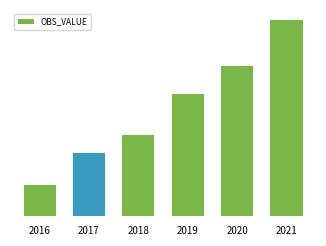

Reading right to left, list all the values displayed in this chart.

2021=3017259.1	2020=2300782.1	2019=1881461.4	2018=1242551.0	2017=968651.2	2016=475498.5